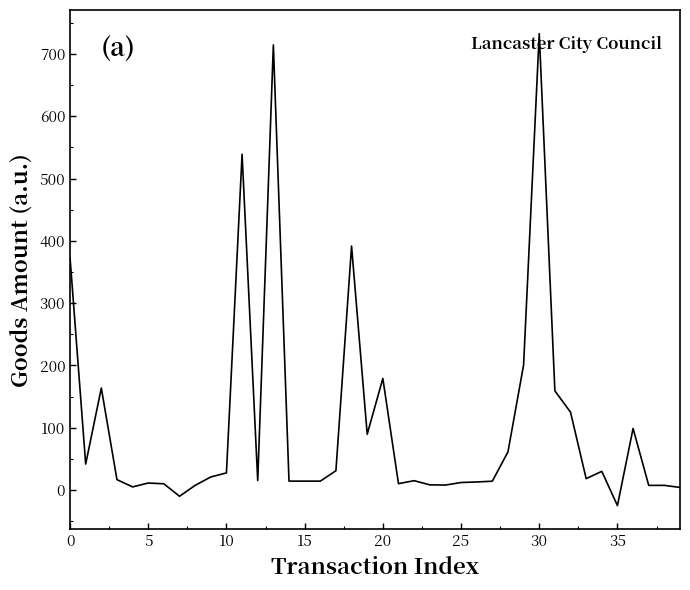

What is the maximum value shown in the chart?

732.7